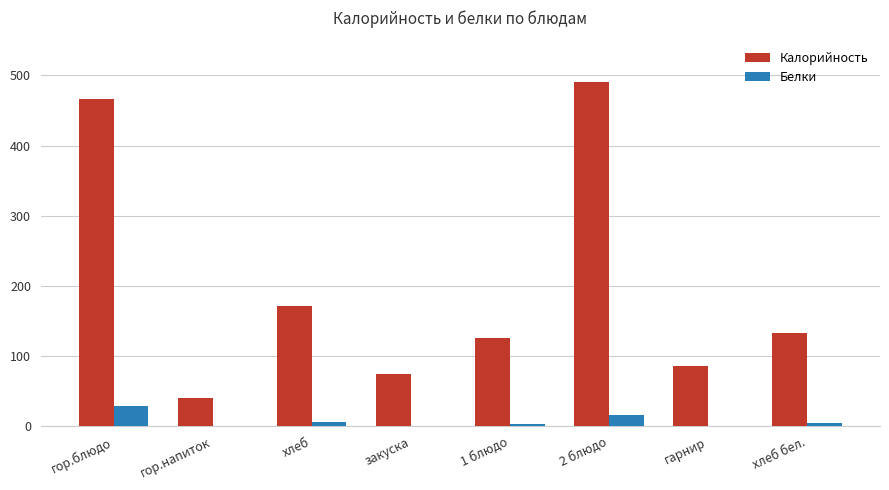

How many distinct data groups are displayed?

2